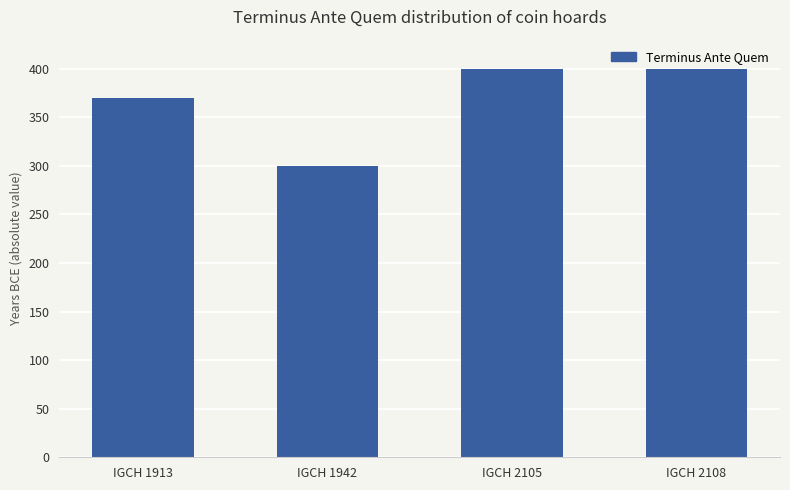

Reading left to right, what are all the values shown in this chart?

IGCH 1913=370	IGCH 1942=300	IGCH 2105=400	IGCH 2108=400